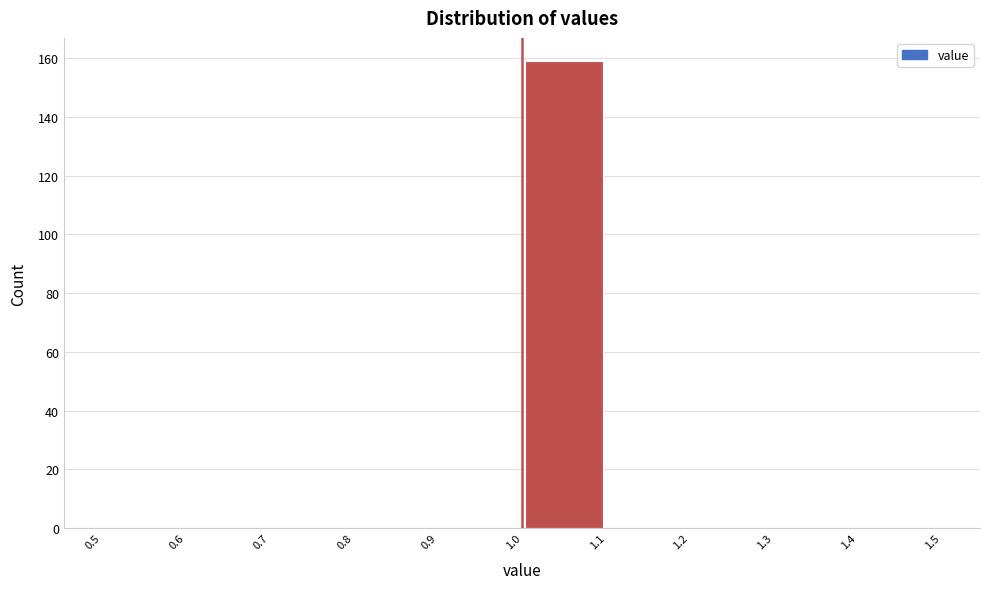

Which range on the x-axis has the tallest bar?

1.0 to 1.1